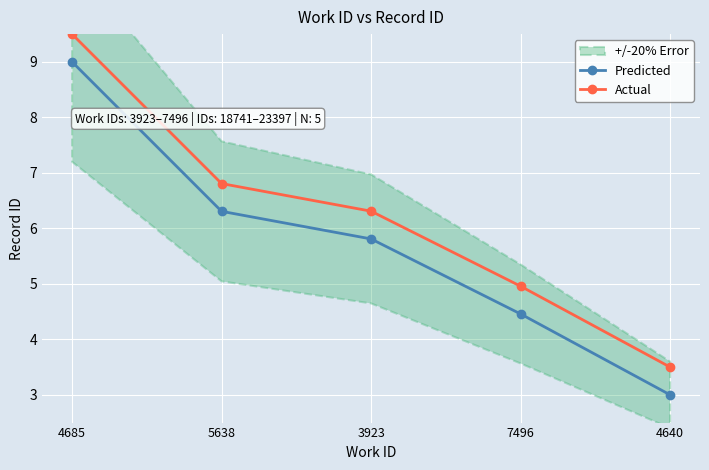

What value does the Actual series have at 4685?

9.5